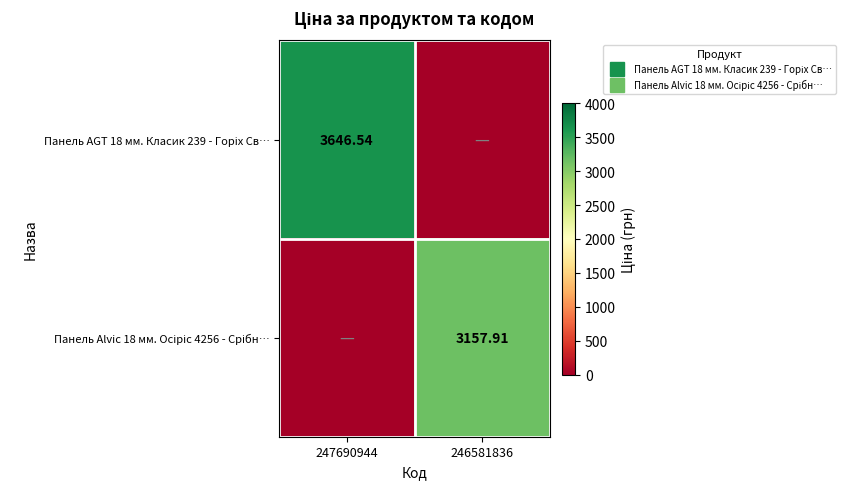

How many positive values does the Панель Alvic 18 мм. Oсіріс 4256 - Срібн… series have?

1